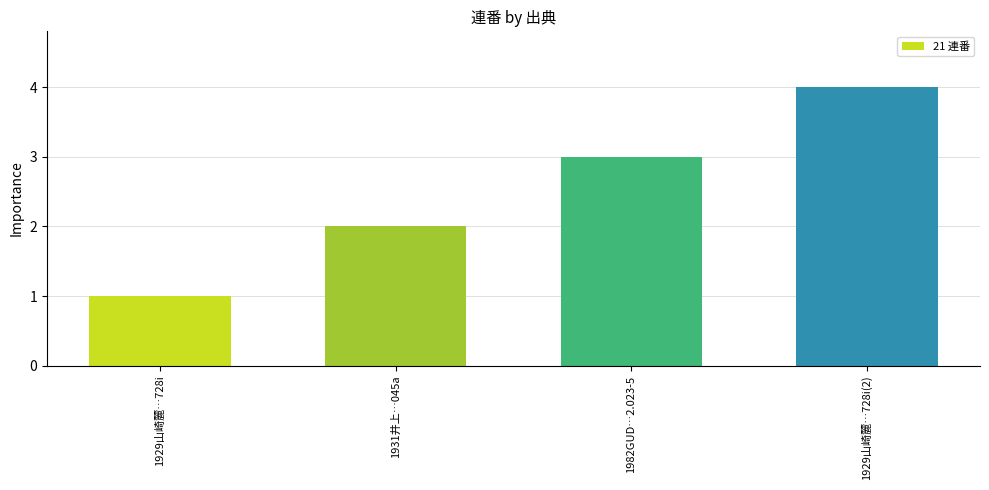

At which category does the chart reach its peak across all series?

1929山崎麓…728i(2)